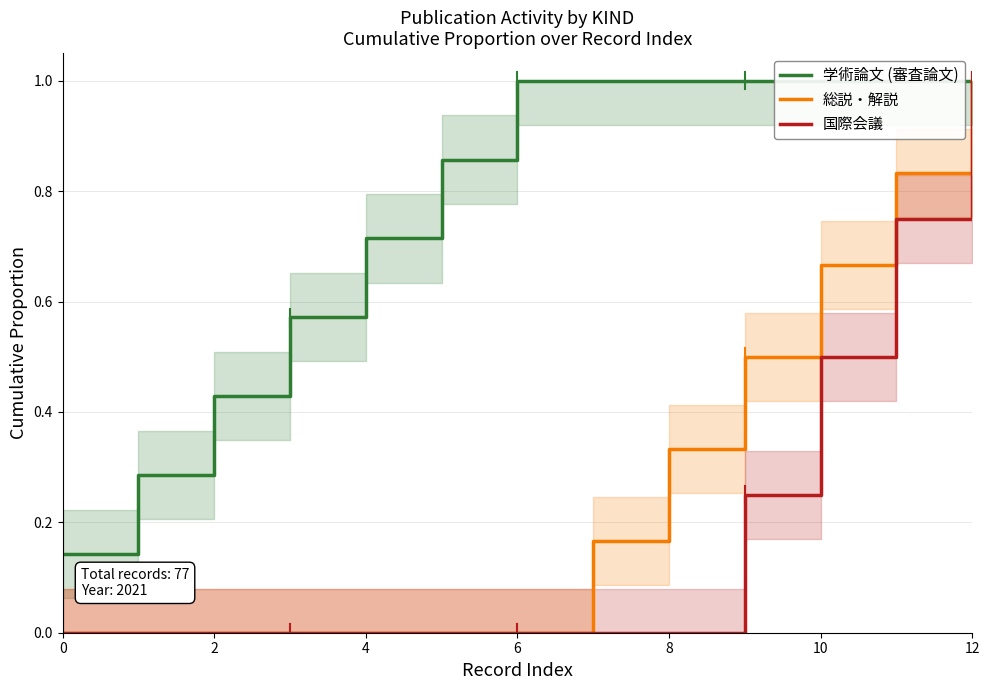

True or false: 学術論文 (審査論文) and 国際会議 intersect in this chart.

False